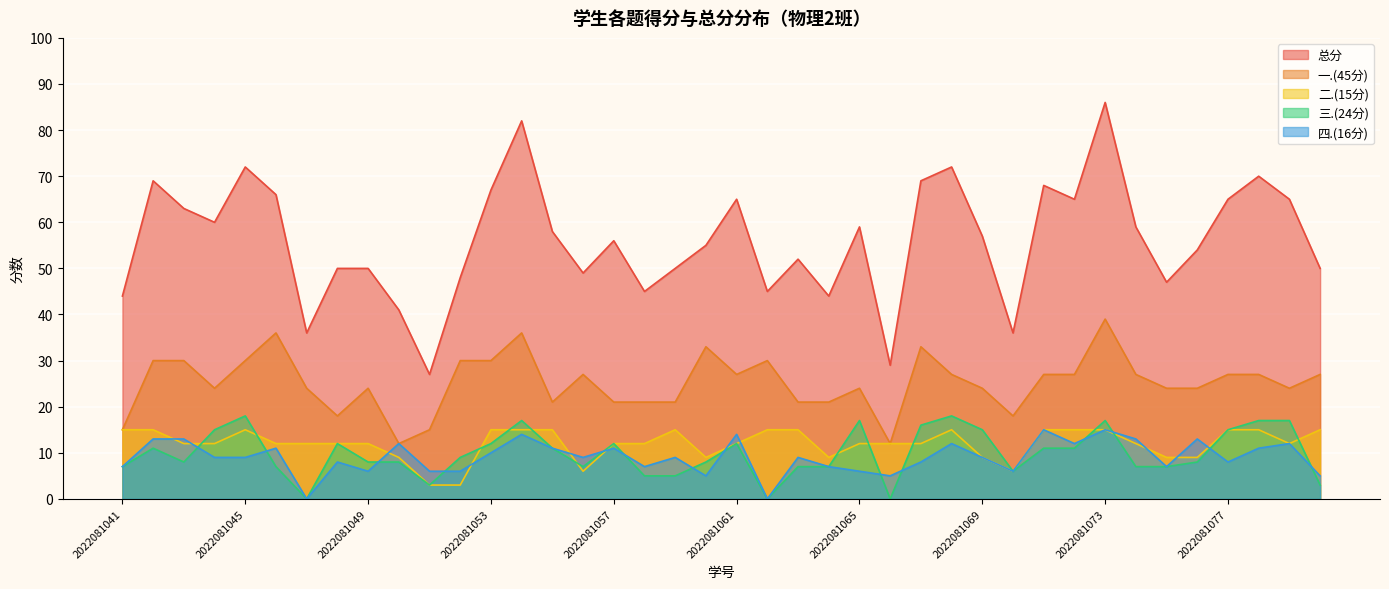

Rank the series by their maximum value, from highest to lowest.

总分, 一.(45分), 三.(24分), 二.(15分), 四.(16分)